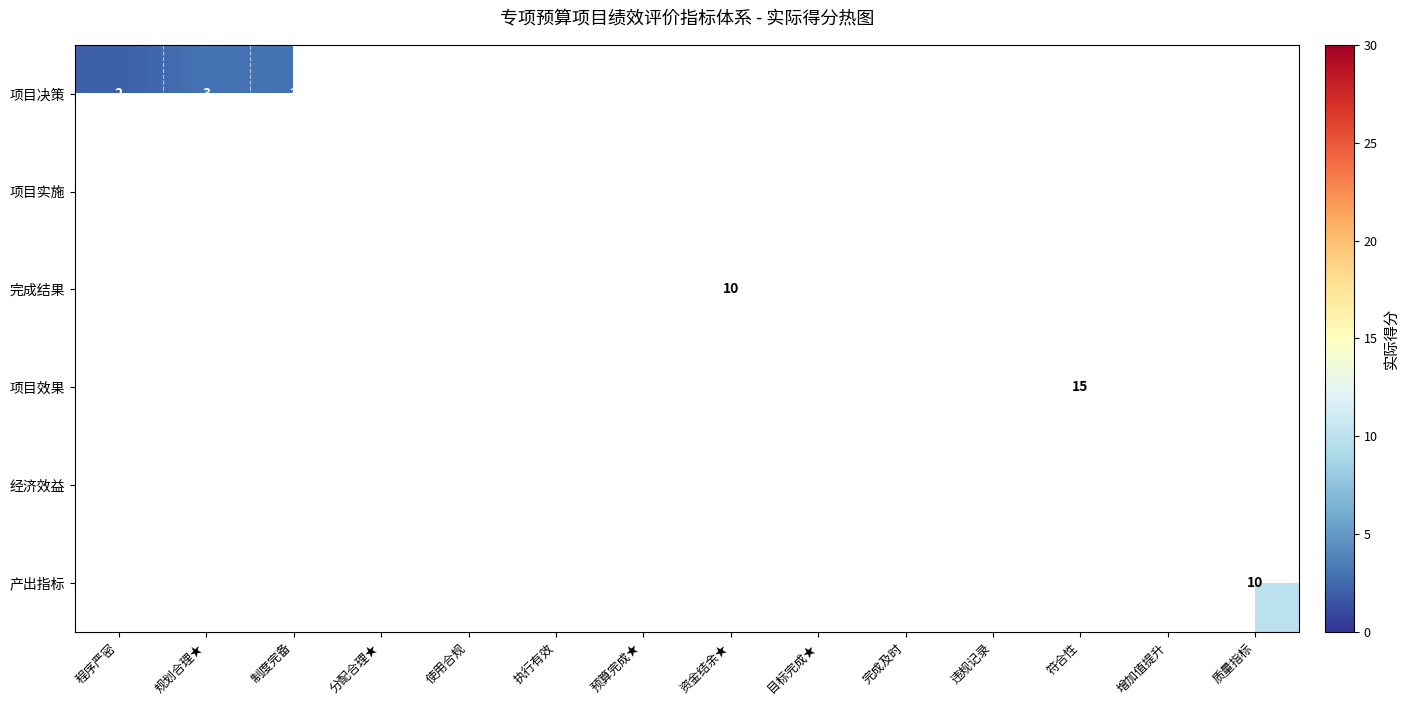

The value of 项目效果 at 符合性 is 15. True or false?

True